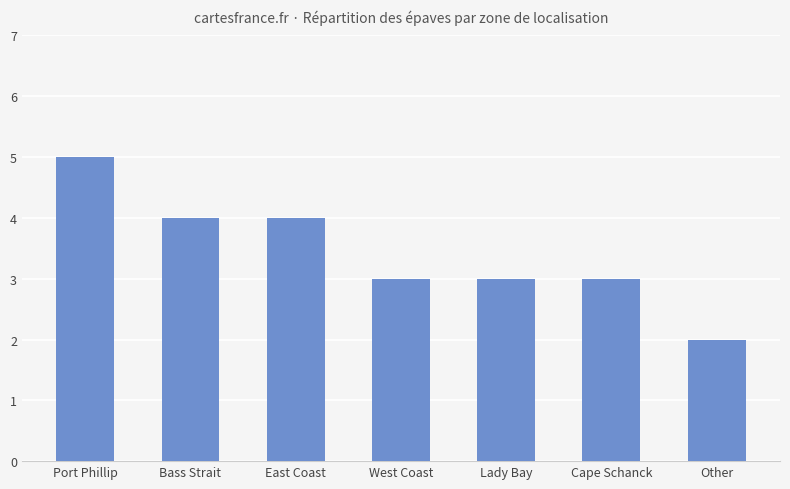

Reading left to right, list all the values displayed in this chart.

5	4	4	3	3	3	2